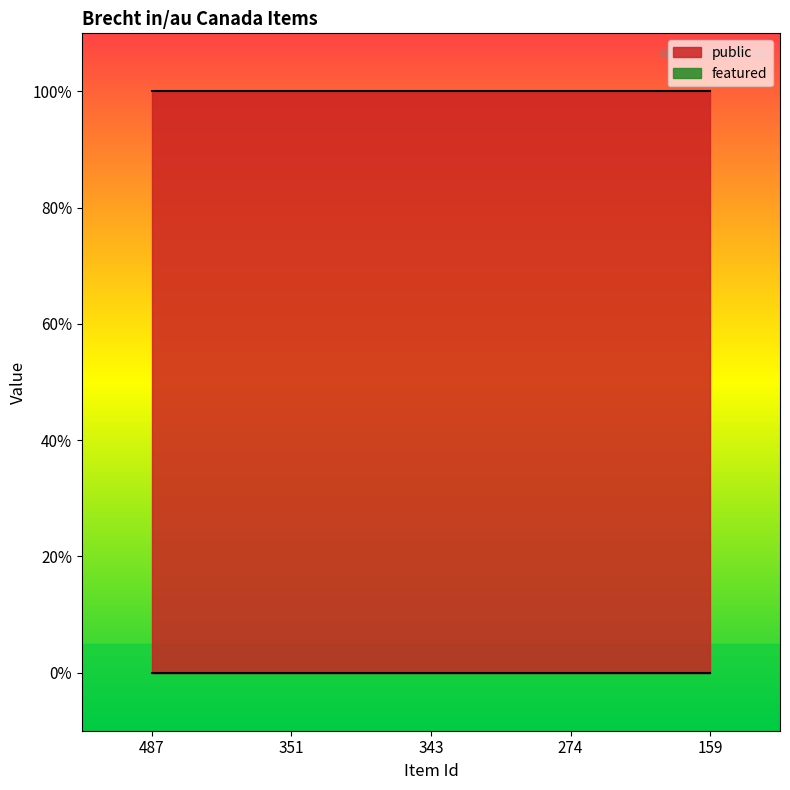

Rank the series by their maximum value, from highest to lowest.

public, featured